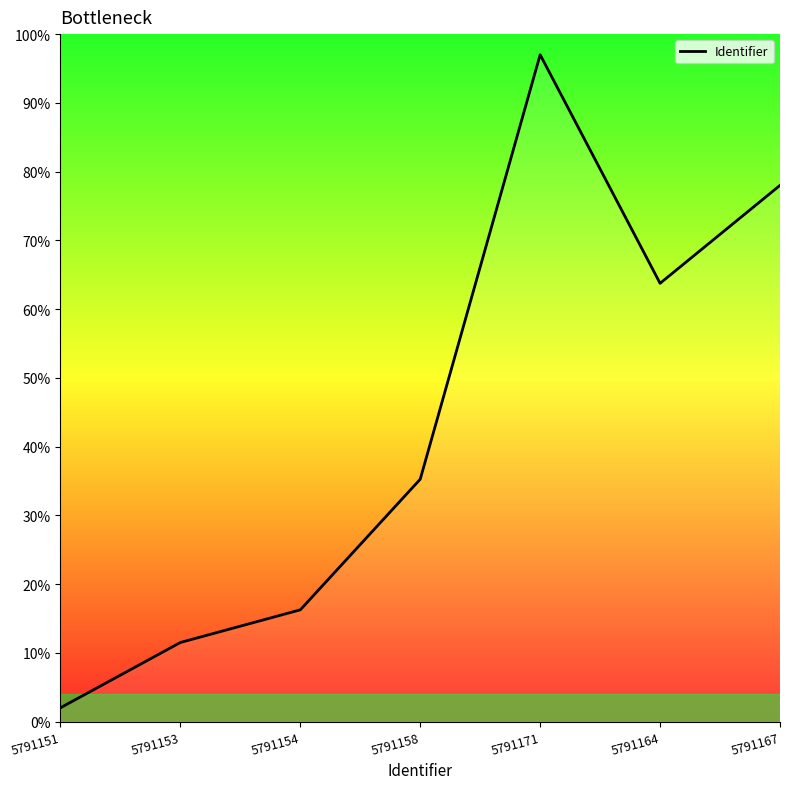

At which label does the data first exceed 35?

5791158